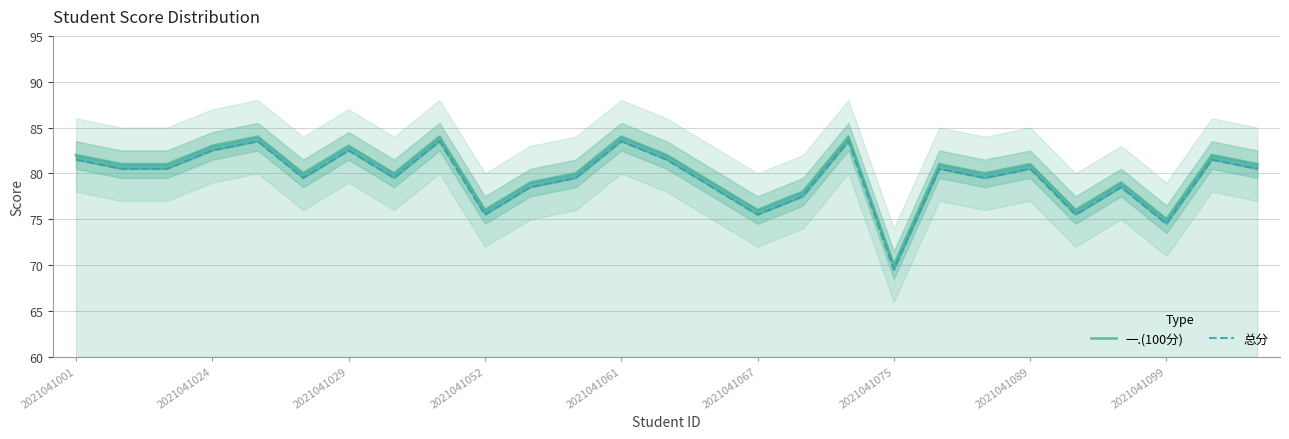

What is the difference between the maximum and minimum values in the 总分 series?

14.0